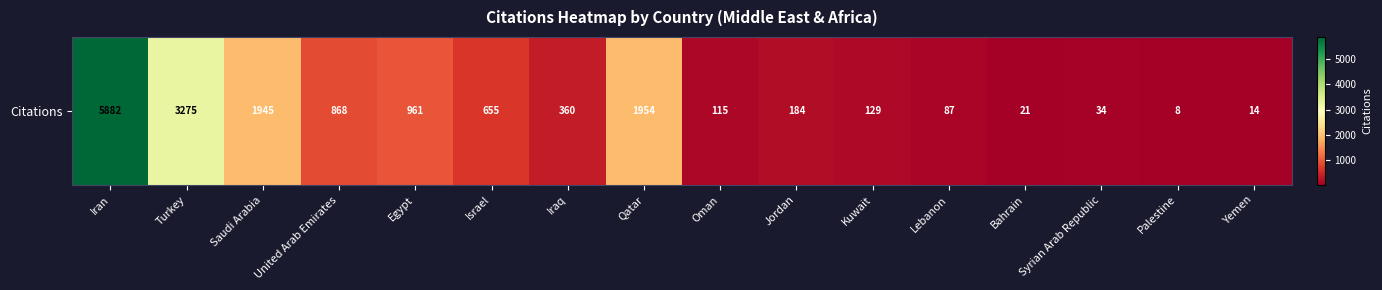

What is the change in value from Israel to Yemen?

-641